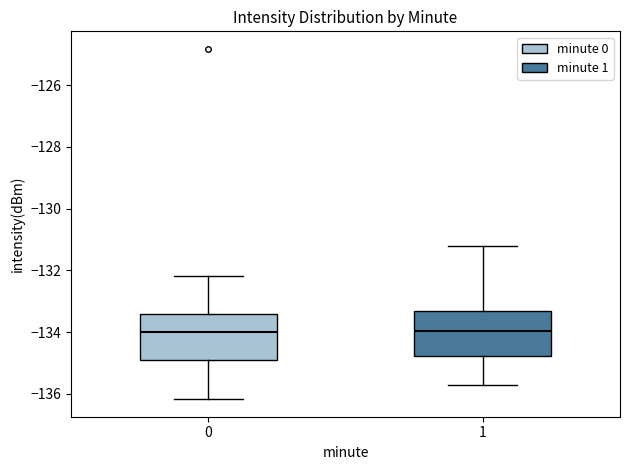

Reading left to right, read every box against the y-axis: the position of its median line, the range the box covers, and the ends of its whiskers. The values are not printed on the chart, so give them approximately, as read against the axis.

0: median -134.0, box -135.0 to -133.4, whiskers -136.2 to -132.2
1: median -134.0, box -134.8 to -133.4, whiskers -135.6 to -131.2